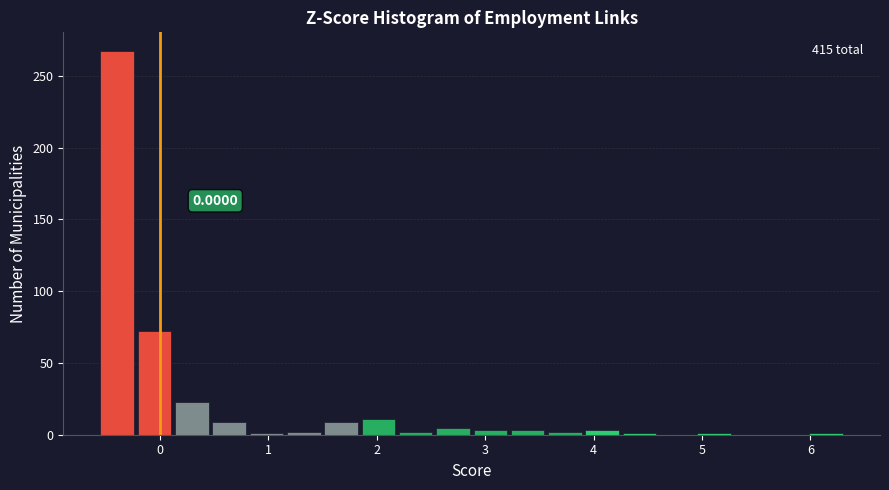

Around what value on the x-axis is the tallest bar? Give the approximate position of its centre, as read against the axis.

-0.4